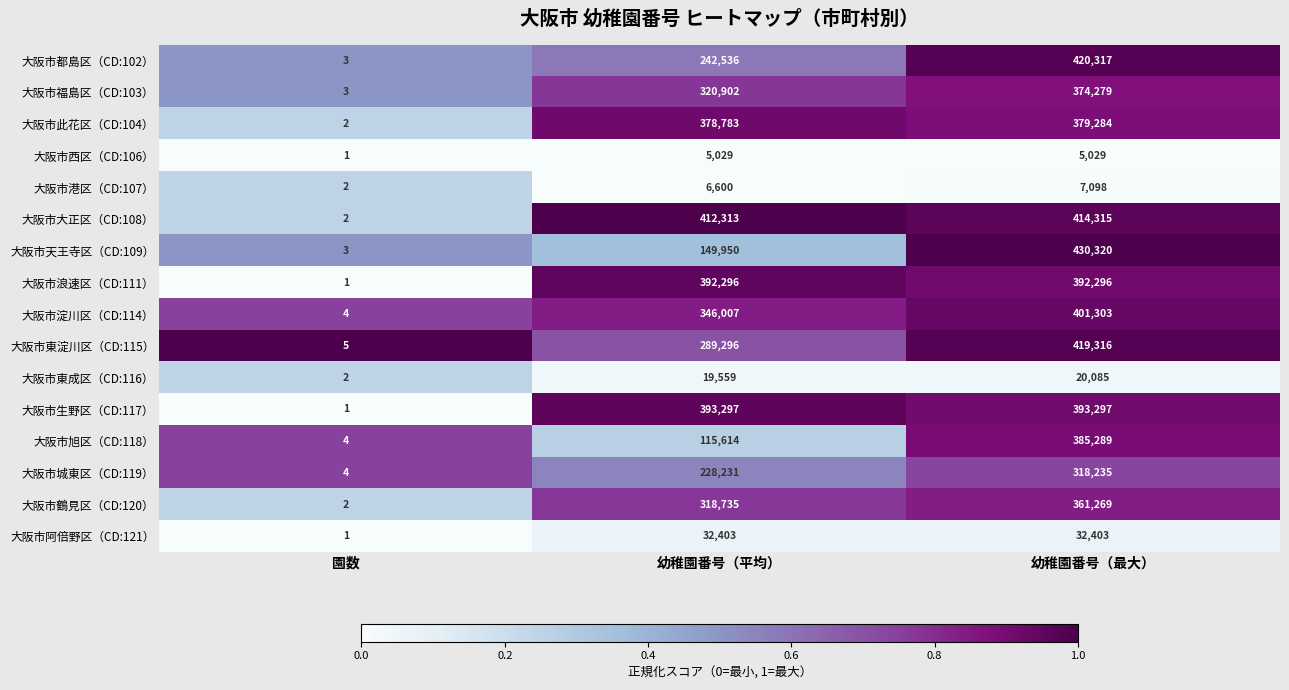

Is the value of 大阪市大正区（CD:108） at 幼稚園番号（平均） greater than the value of 大阪市旭区（CD:118） at 幼稚園番号（最大）?

Yes